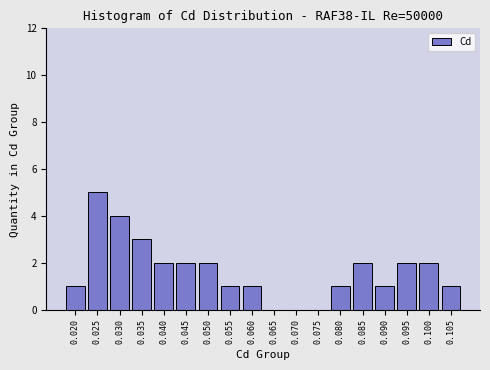

Reading left to right, transcribe all the data shown in this chart.

0.020=1	0.025=5	0.030=4	0.035=3	0.040=2	0.045=2	0.050=2	0.055=1	0.060=1	0.065=0	0.070=0	0.075=0	0.080=1	0.085=2	0.090=1	0.095=2	0.100=2	0.105=1